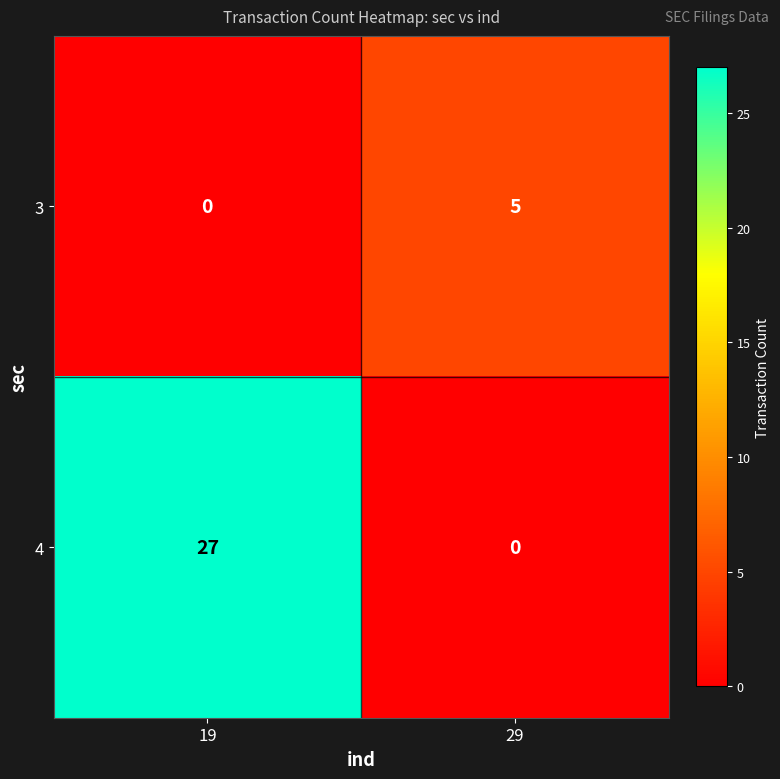

How many categories are shown in the chart?

2